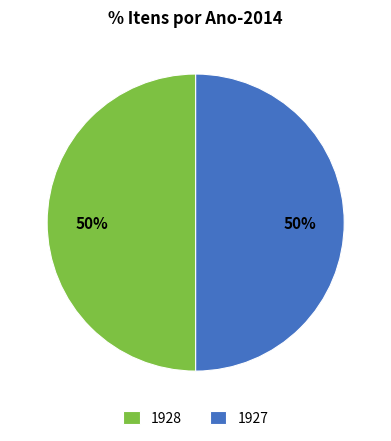

Do 1928 and 1927 together represent more than half of the pie?

Yes